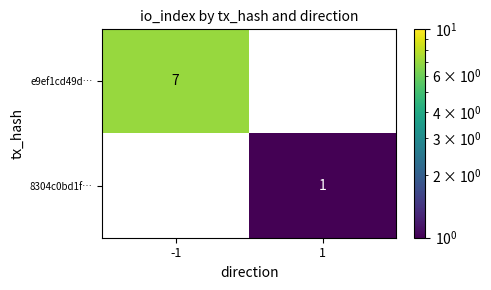

Which label corresponds to the smallest value in the chart?

1